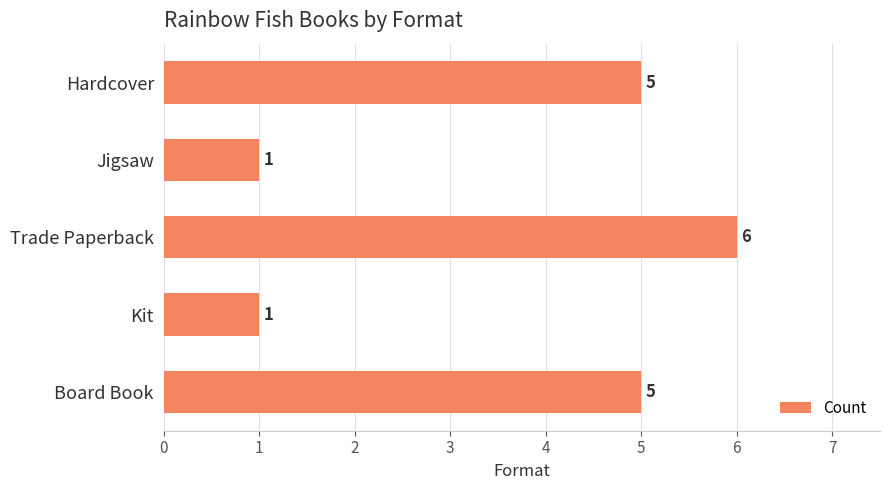

Count the values in the range 1 to 5.

4